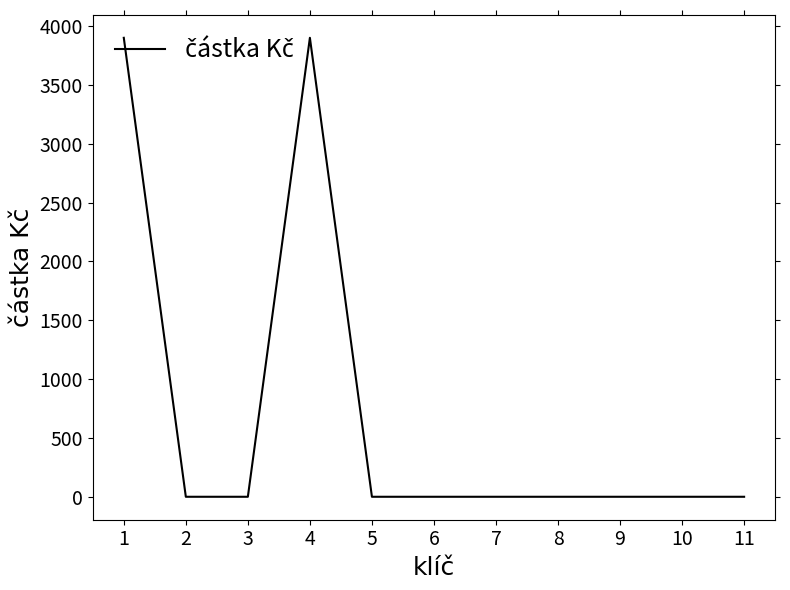

What is the maximum value shown in the chart?

3900